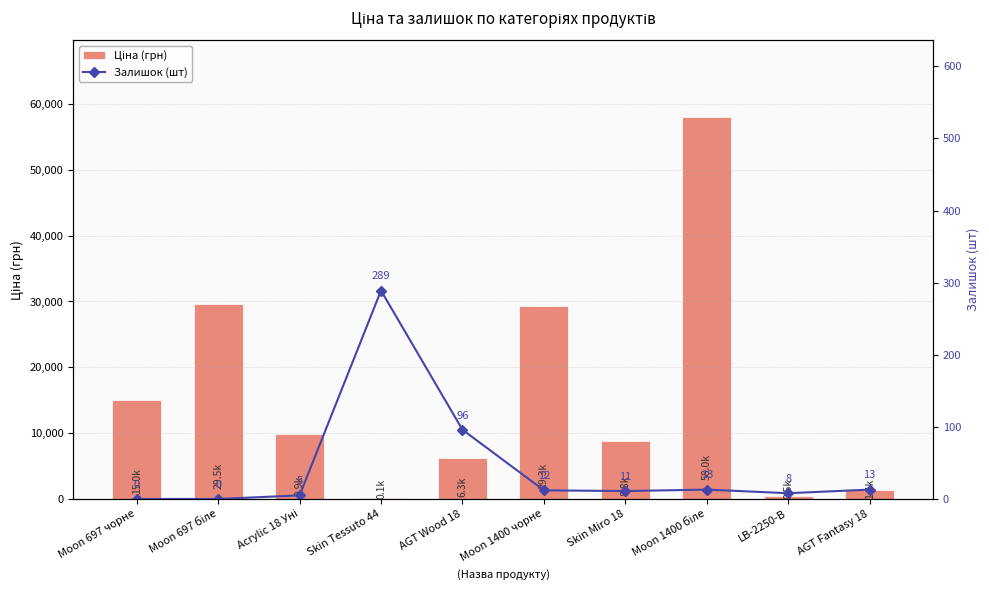

What are all the series names shown in the legend?

Ціна (грн), Залишок (шт)